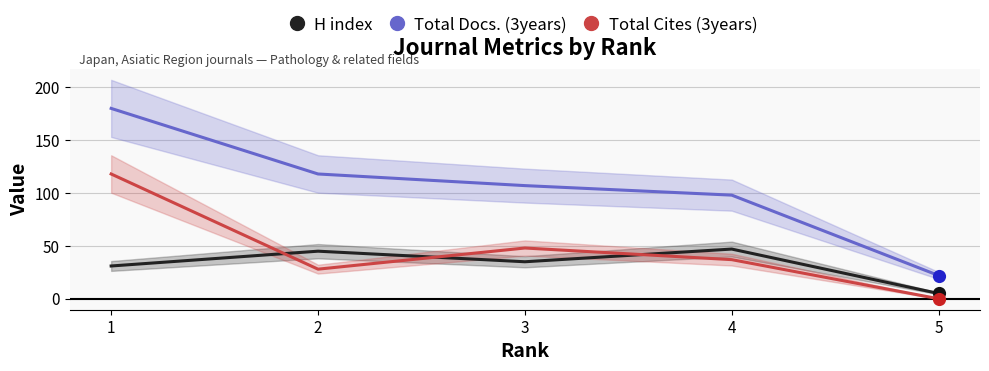

Which series has the widest spread of Y values?

Total Docs. (3years)